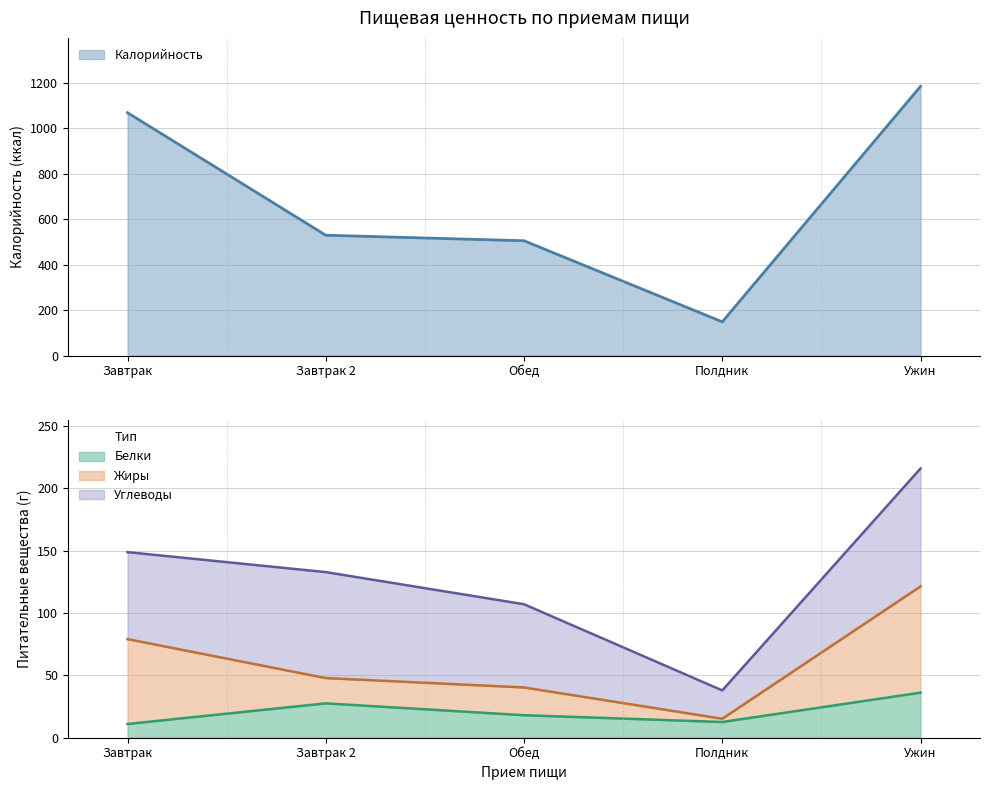

What is the approximate value of Белки at Обед?

18.0